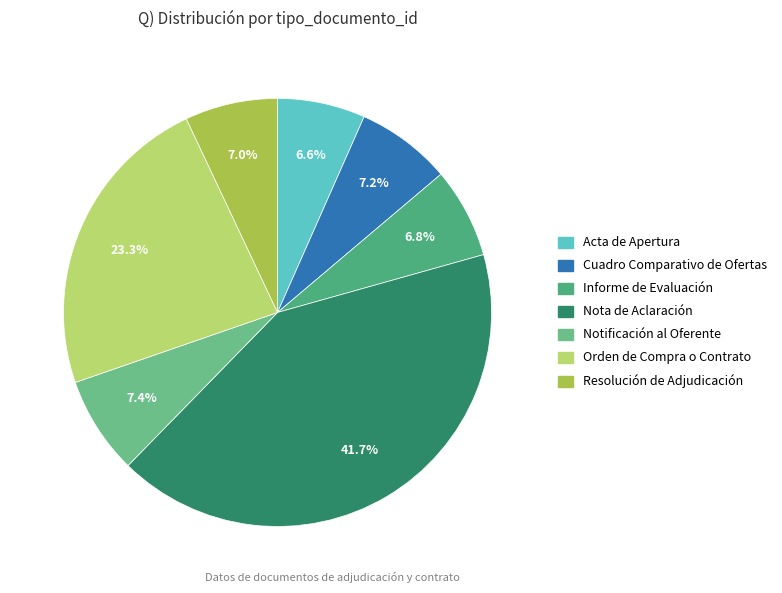

Which category has the smallest portion of the pie?

Acta de Apertura